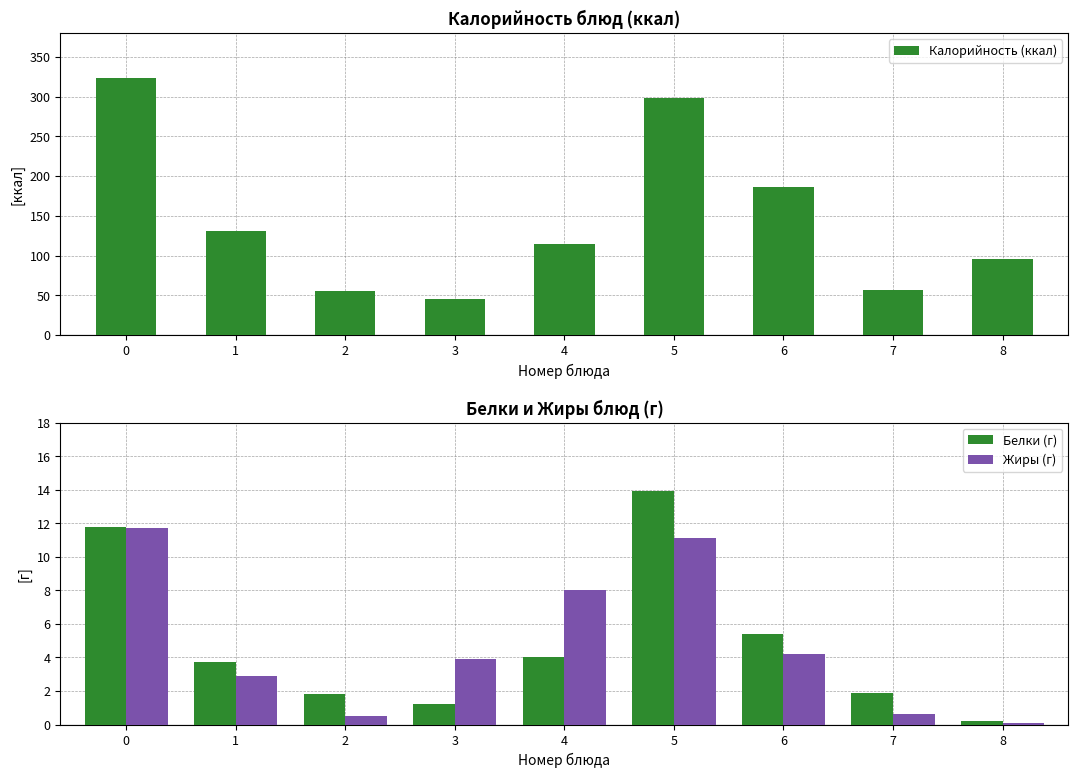

Reading left to right, list all the values displayed in this chart.

Калорийность (ккал): 323.0	131.0	55.0	45.0	115.0	298.0	186.0	57.0	96.0
Белки (г): 11.8	3.7	1.8	1.2	4.0	13.9	5.4	1.9	0.2
Жиры (г): 11.7	2.9	0.5	3.9	8.0	11.1	4.2	0.6	0.1